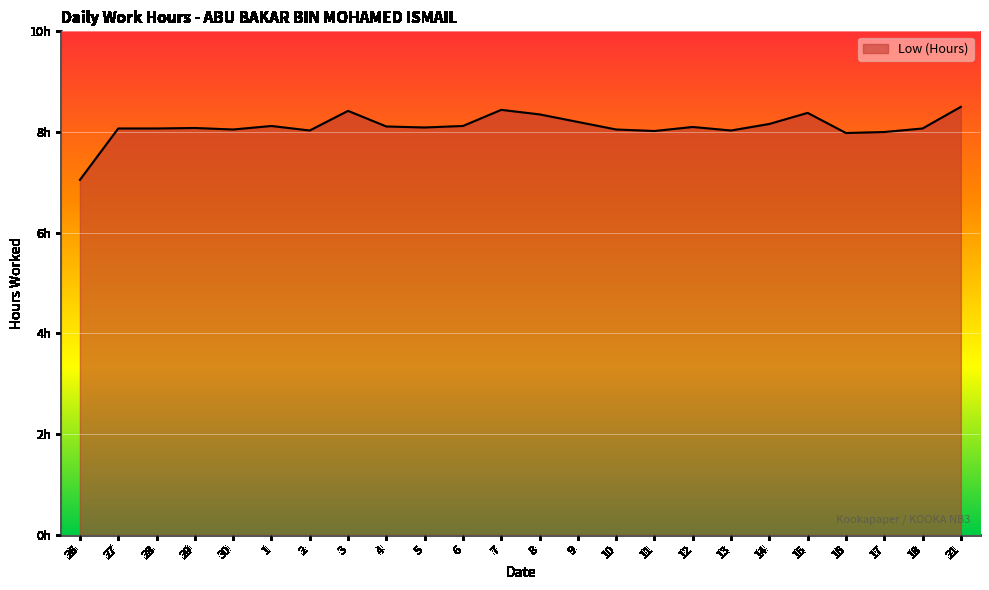

Rank the categories by value from highest to lowest.

21, 7, 3, 15, 8, 9, 14, 1, 6, 4, 12, 5, 29, 27, 28, 18, 30, 10, 2, 13, 11, 17, 16, 26